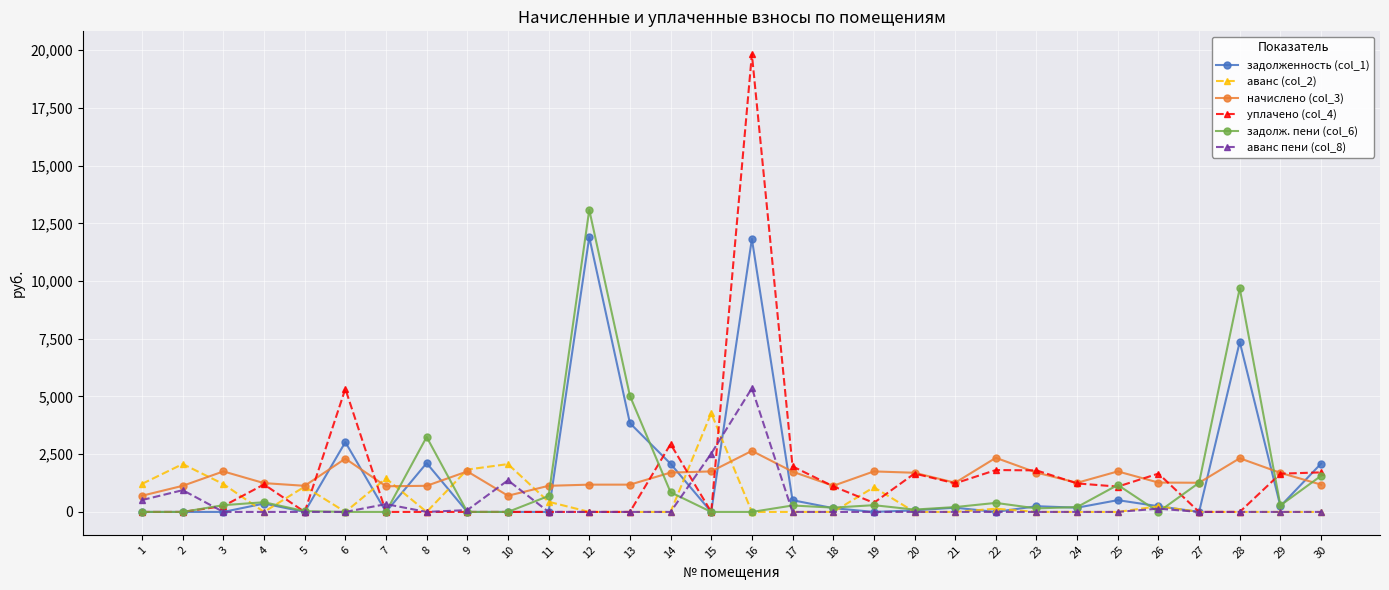

How many times do начислено (col_3) and задолженность (col_1) cross each other?

11